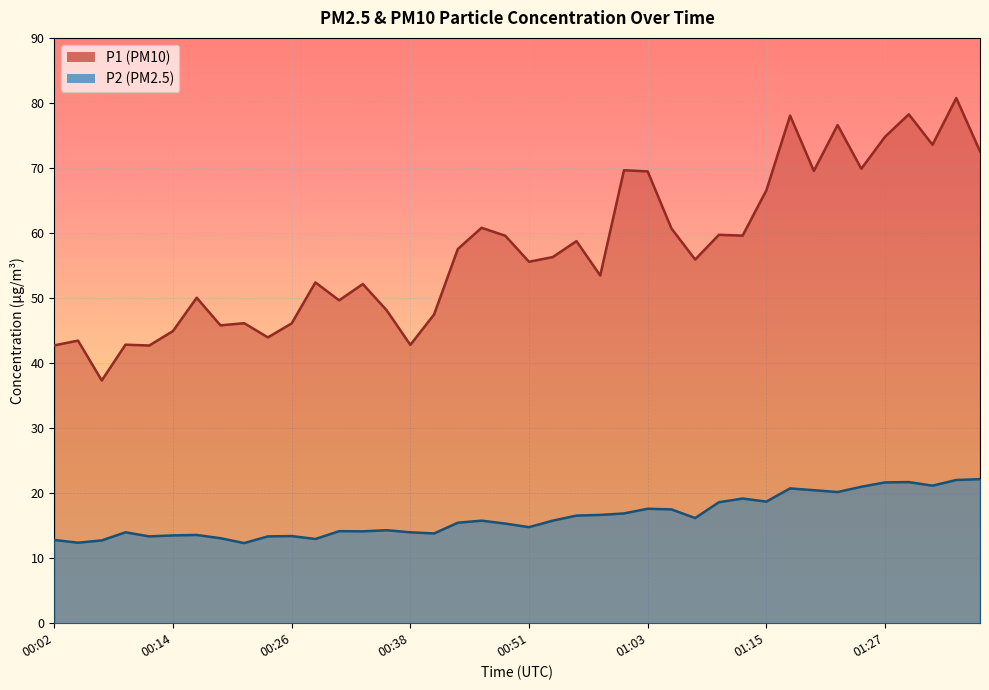

Does the chart display data point markers on the line(s)?

No